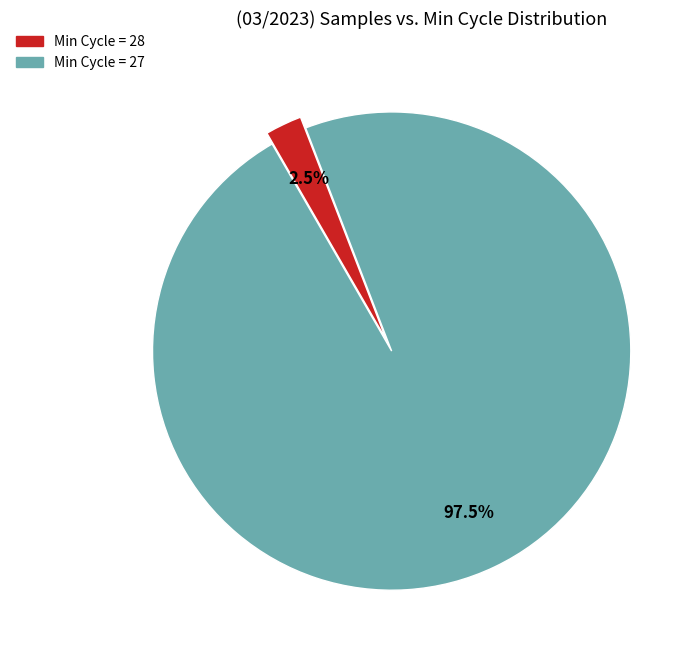

Count the number of slices in the pie.

2